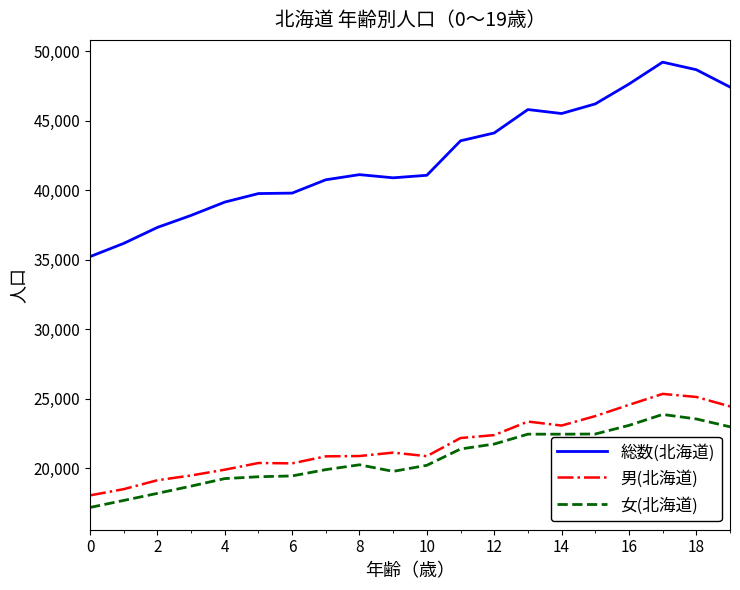

What is the minimum value shown in the chart?

17172